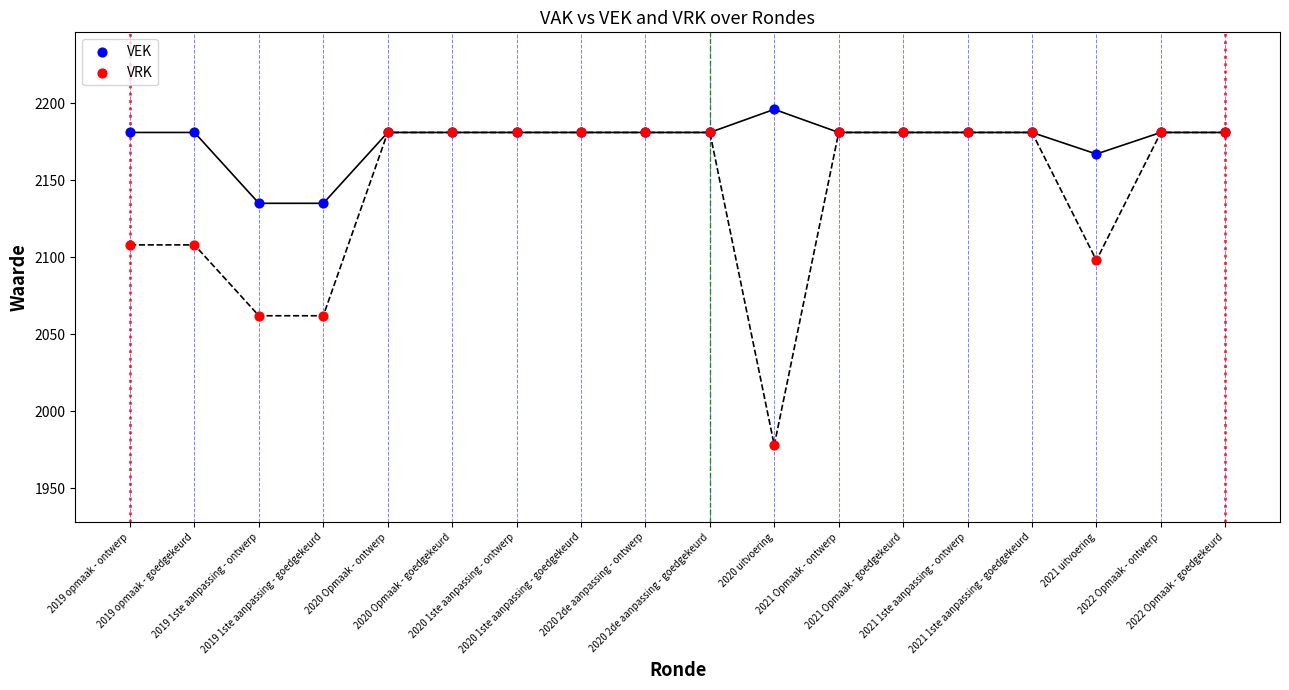

What are all the series names shown in the legend?

VEK, VRK